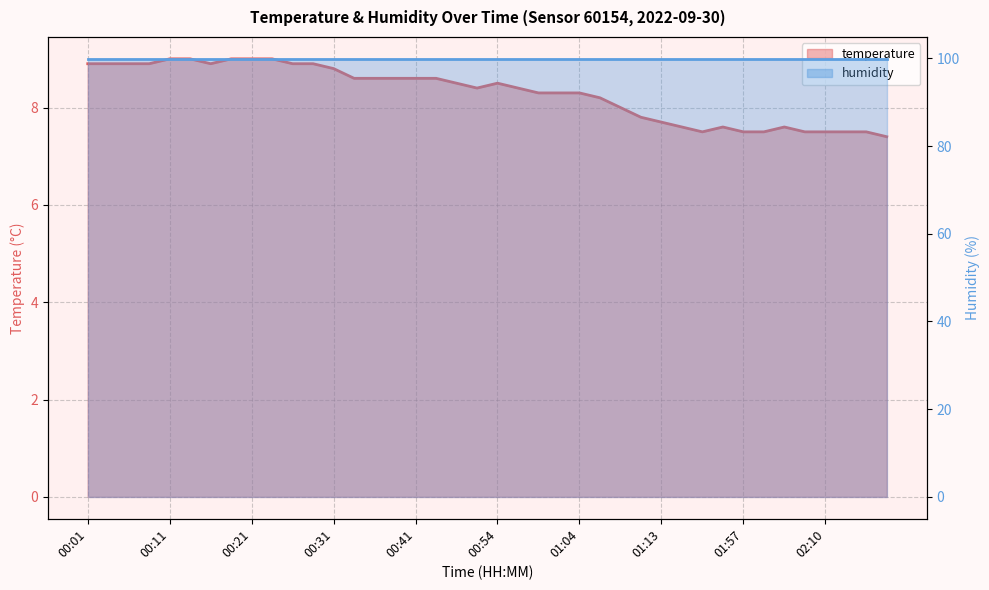

What is the change in value from 00:56 to 02:10?

-0.9